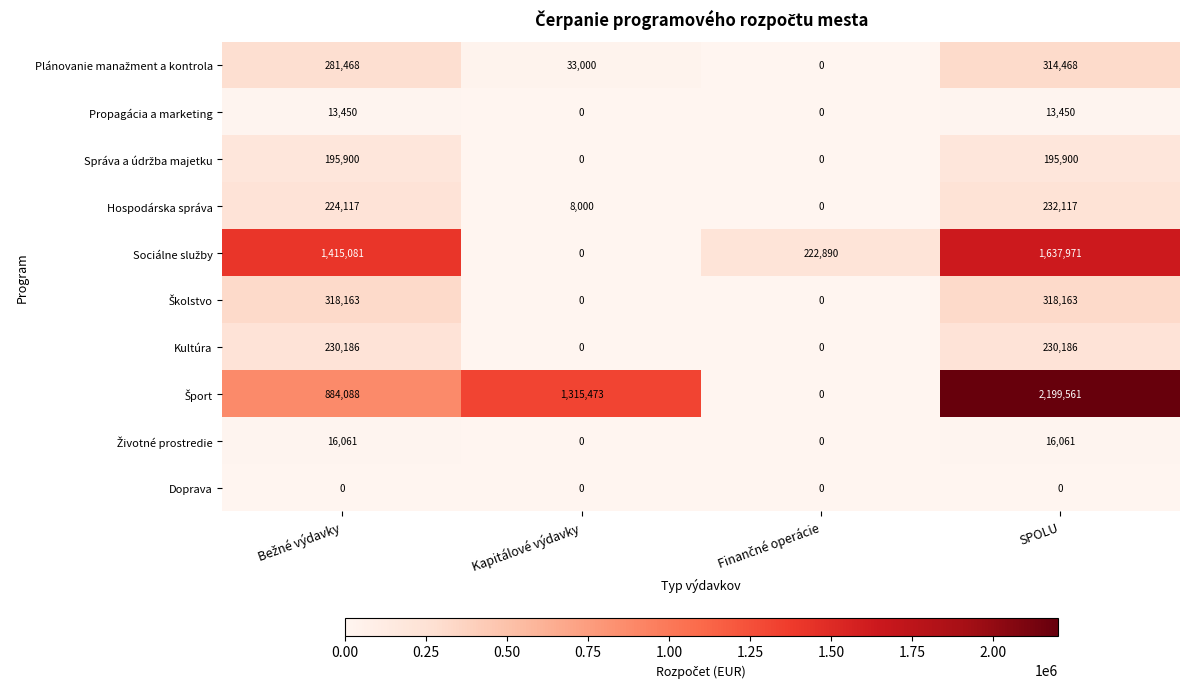

The value of Kultúra at Kapitálové výdavky is -145580. True or false?

False